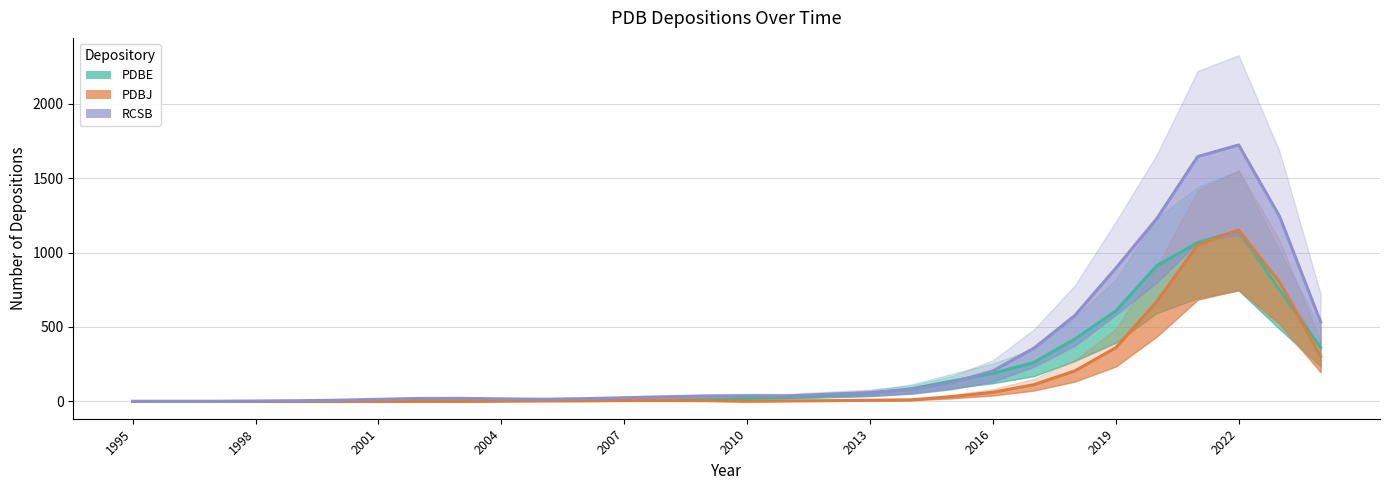

Rank the series at 2019 from highest to lowest value.

RCSB, PDBE, PDBJ